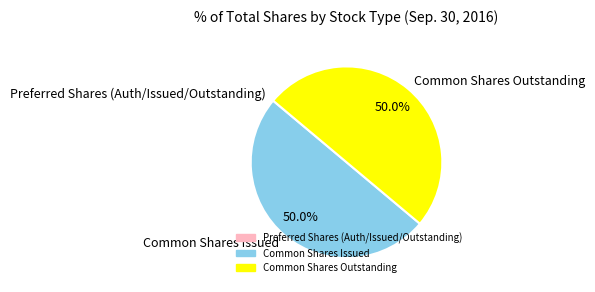

What percentage is NOT represented by Common Shares Issued?

50.0%